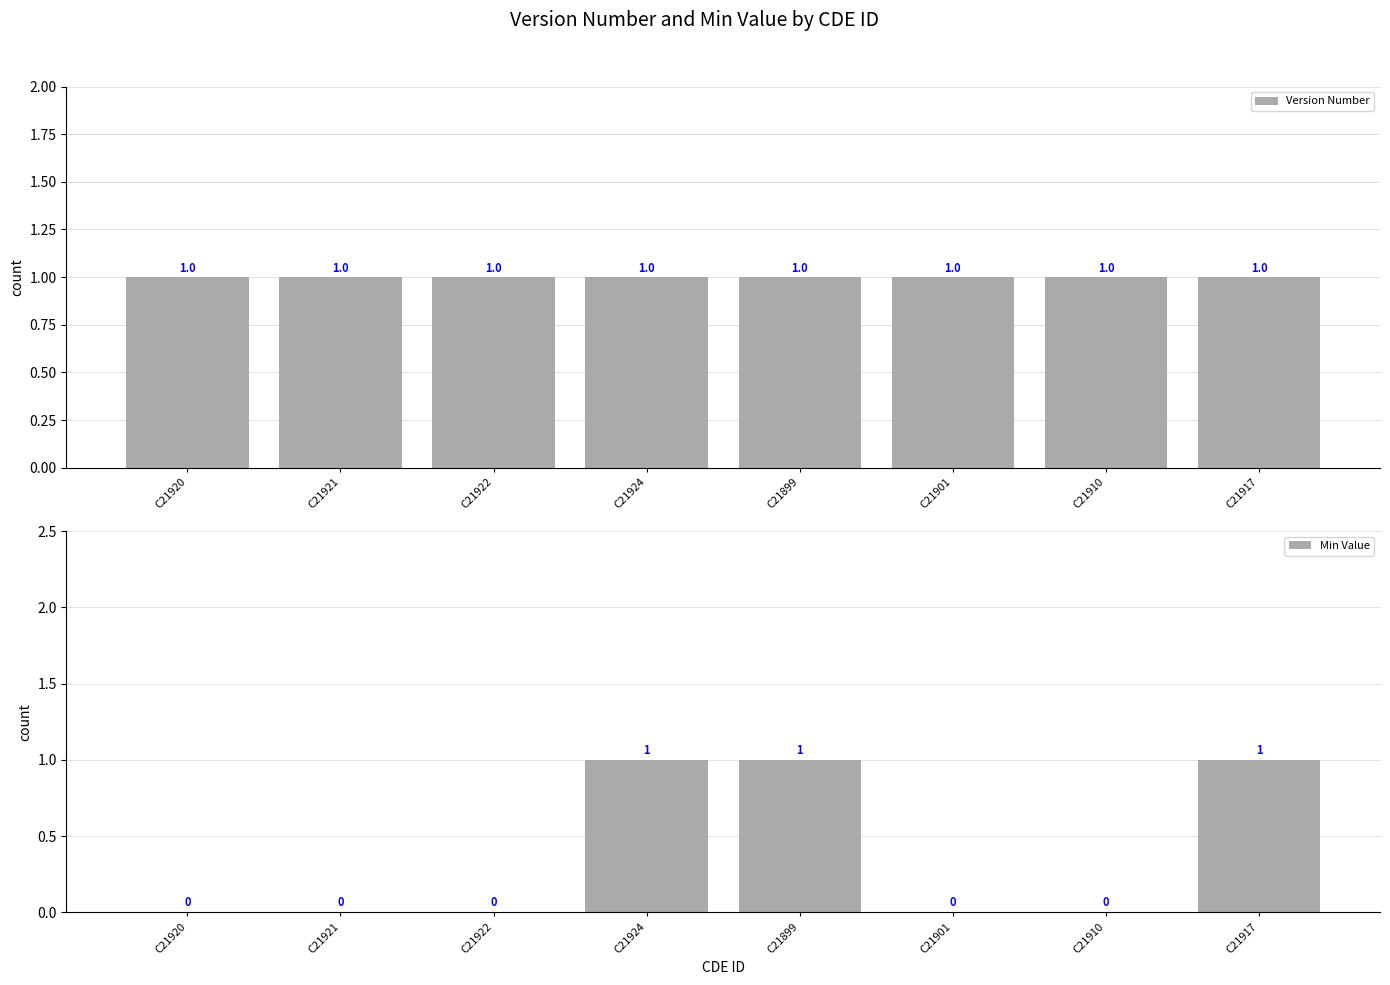

What is the minimum value for Version Number?

1